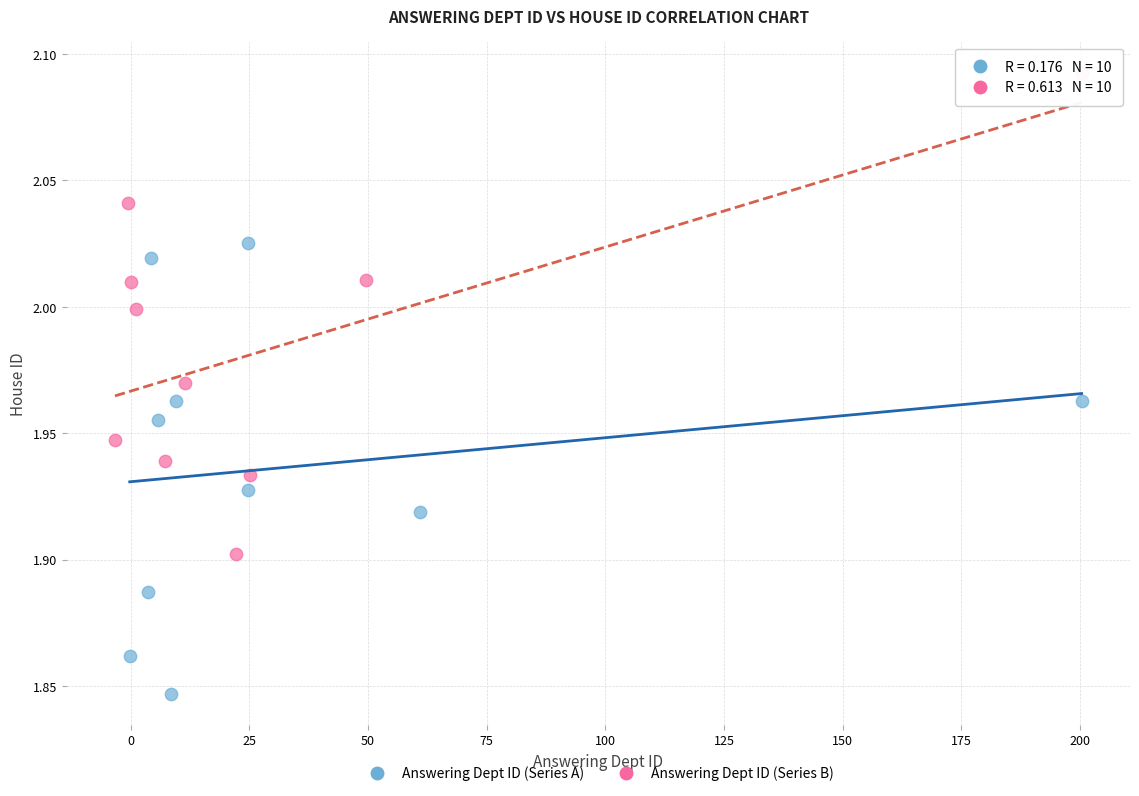

What are all the series names shown in the legend?

Answering Dept ID (Series A), Answering Dept ID (Series B)